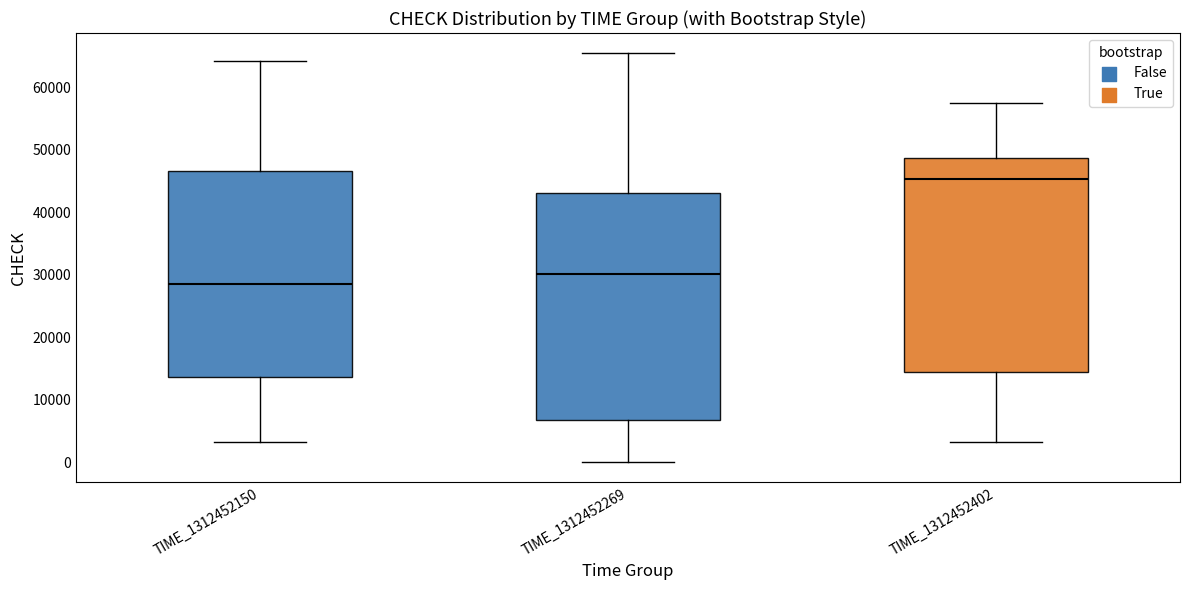

Reading left to right, read every box against the y-axis: the position of its median line, the range the box covers, and the ends of its whiskers. The values are not printed on the chart, so give them approximately, as read against the axis.

TIME_1312452150: median 29000, box 14000 to 47000, whiskers 3000 to 64000
TIME_1312452269: median 30000, box 7000 to 43000, whiskers 0 to 65000
TIME_1312452402: median 45000, box 14000 to 49000, whiskers 3000 to 57000